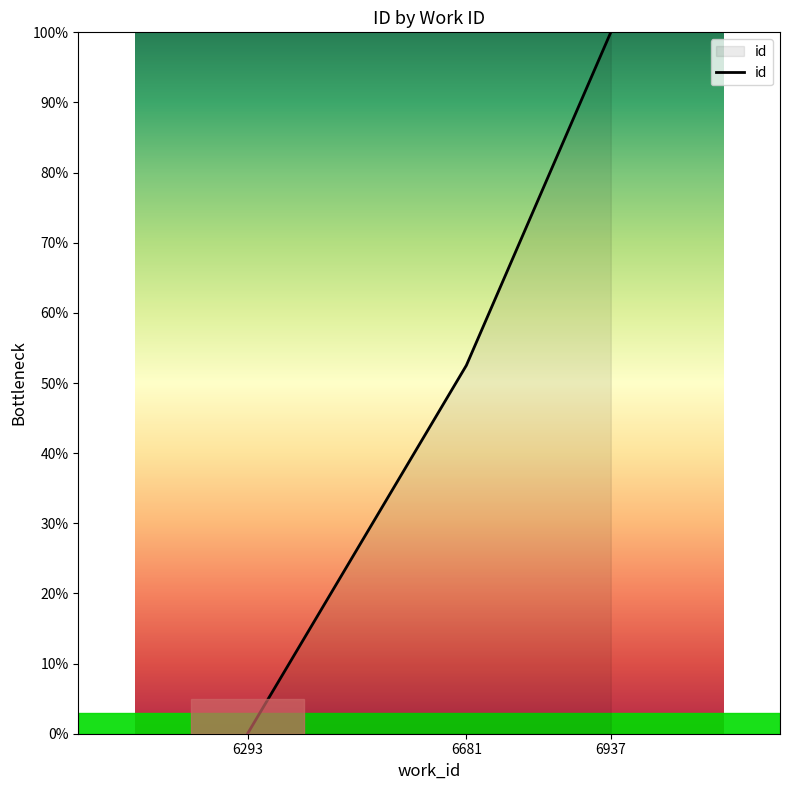

Is it true that the value at 6293 is 0.0?

True